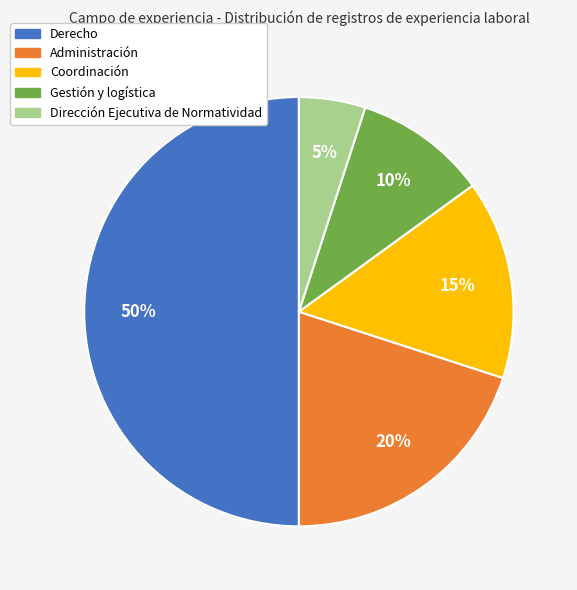

To the nearest percent, what is the combined percentage of Gestión y logística and Dirección Ejecutiva de Normatividad?

15%